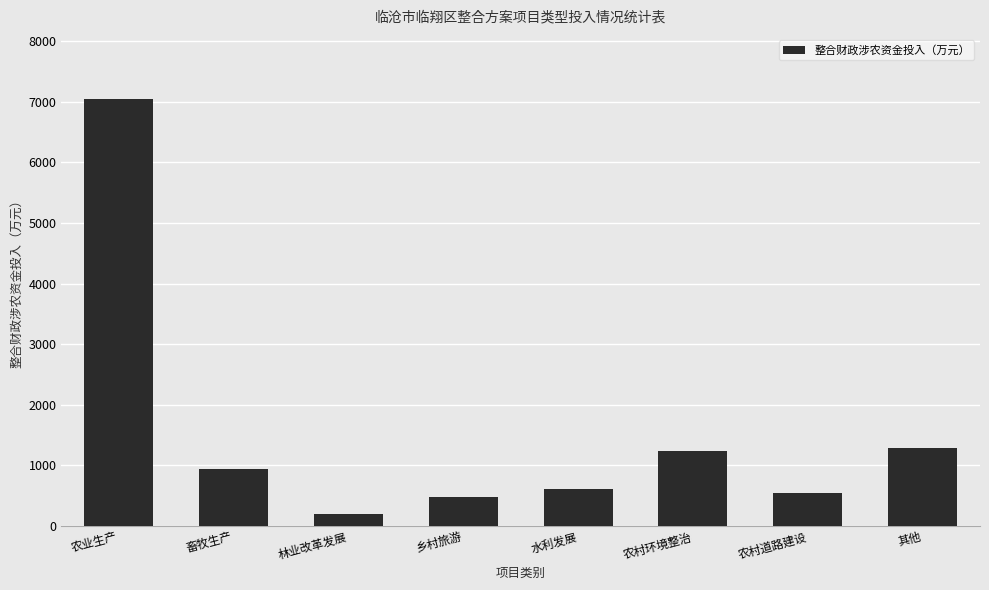

Reading left to right, extract all data points from this chart.

农业生产=7049.8	畜牧生产=945.0	林业改革发展=200.0	乡村旅游=475.0	水利发展=600.0	农村环境整治=1232.7	农村道路建设=541.0	其他=1277.2